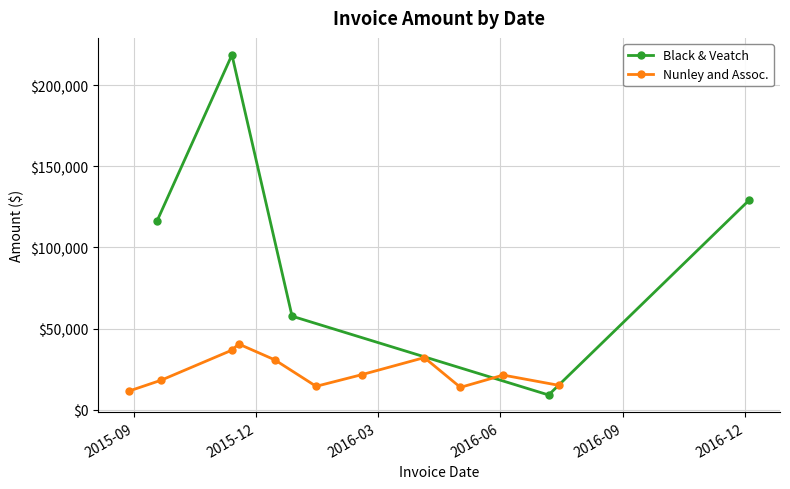

Does the chart have visible grid lines?

Yes